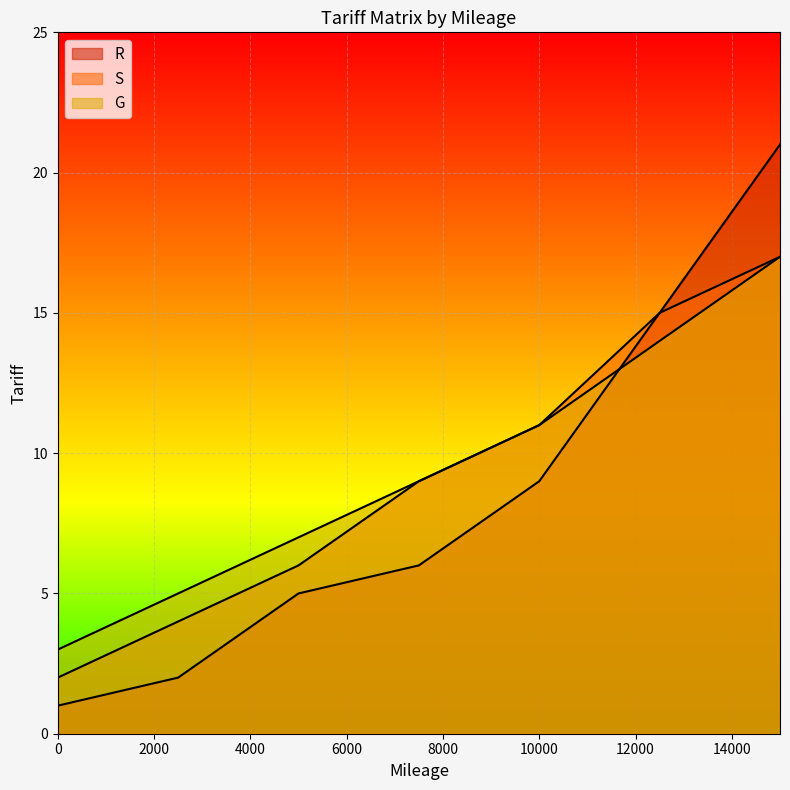

What is the sum of the R values at 7500 and 10000?

15